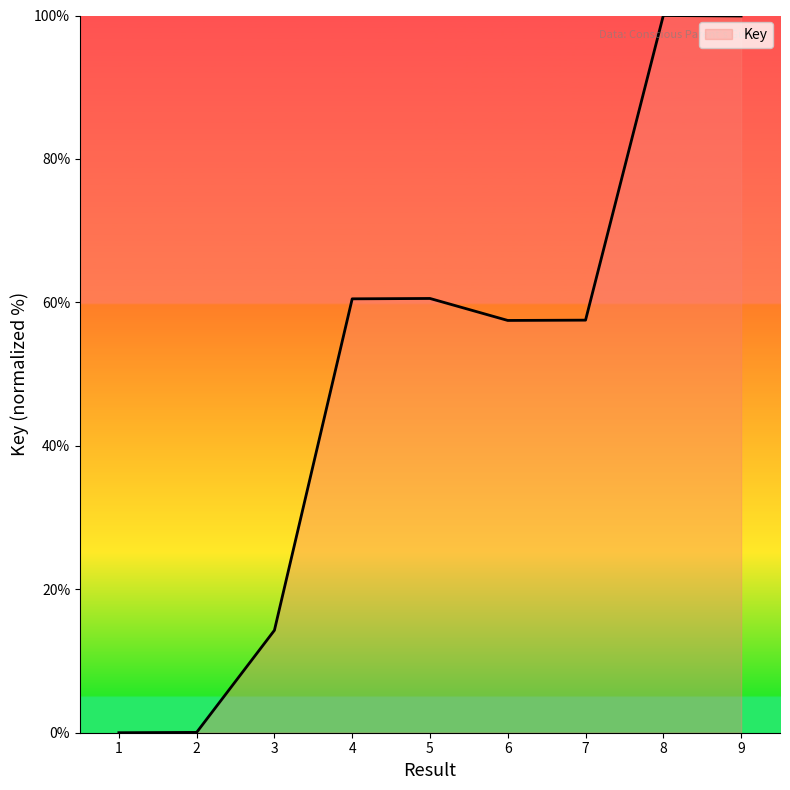

How many lines are shown in the chart?

1